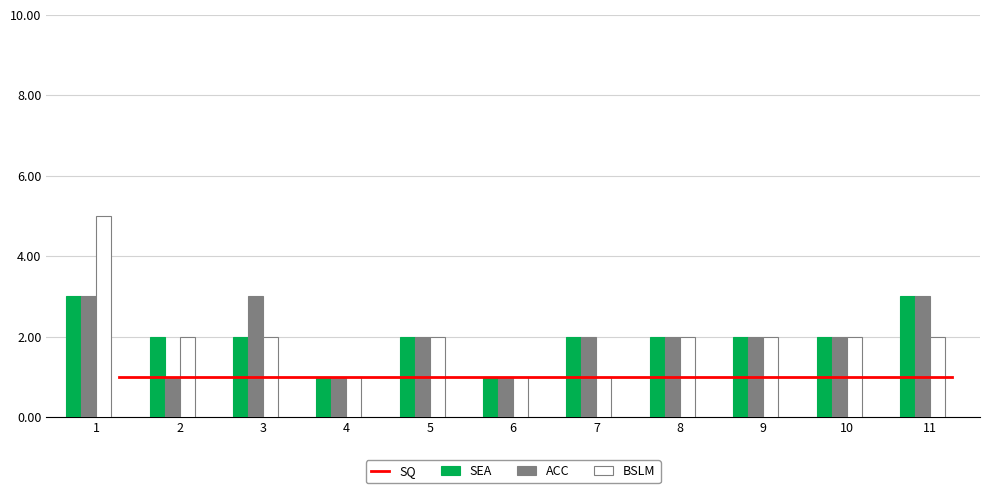

Reading left to right, extract all data points from this chart.

SQ: 1	1	1	1	1	1	1	1	1	1	1
SEA: 3	2	2	1	2	1	2	2	2	2	3
ACC: 3	1	3	1	2	1	2	2	2	2	3
BSLM: 5	2	2	1	2	1	1	2	2	2	2